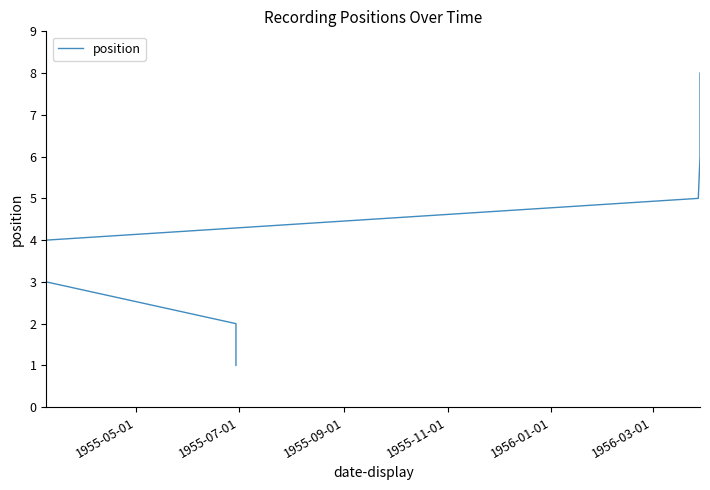

What is the difference between the maximum and minimum values?

7